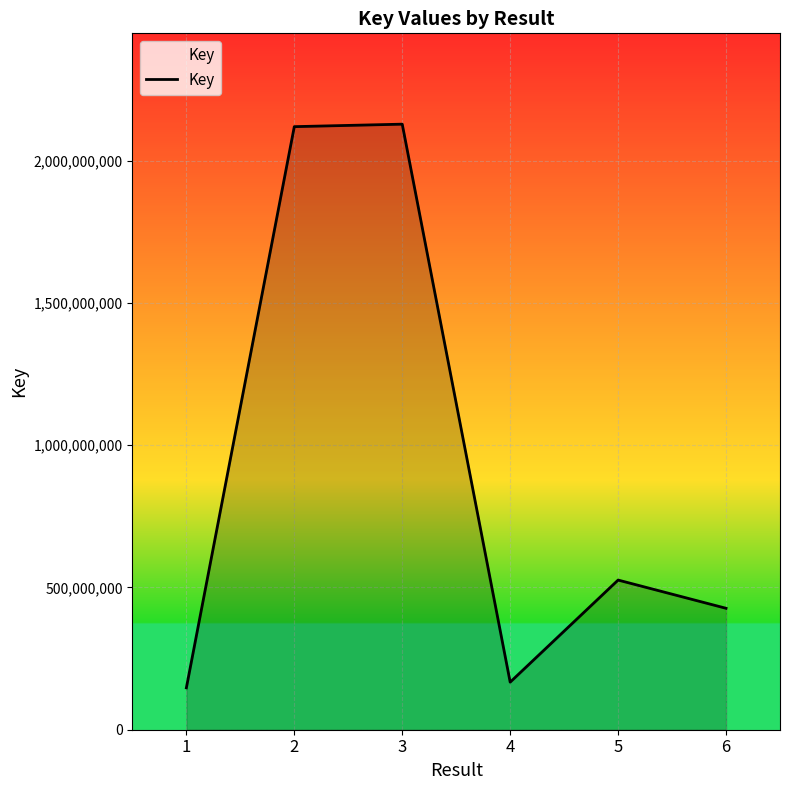

True or false: there are more than 0 points higher than both neighbors.

True